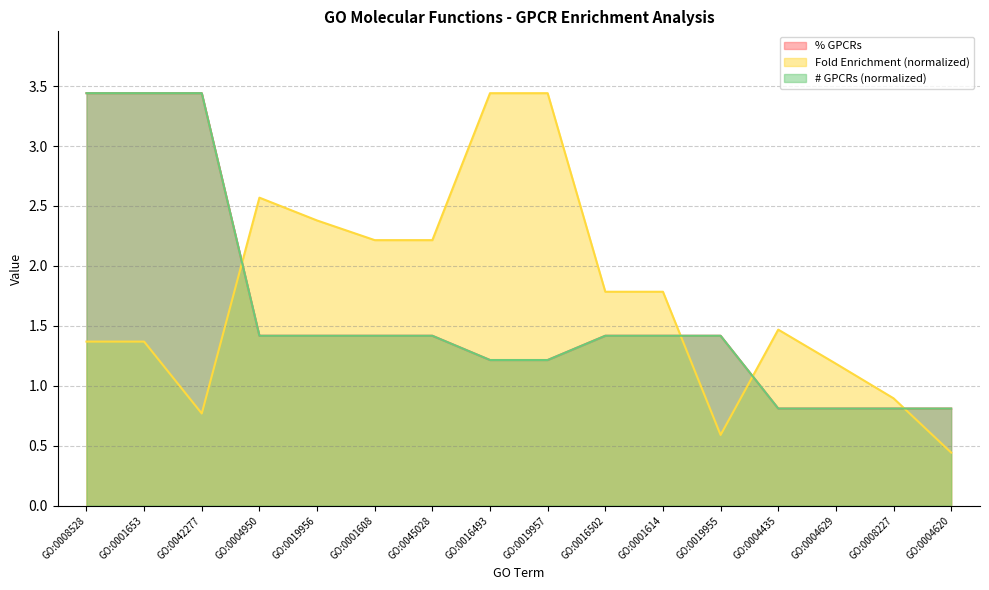

Between GO:0045028 and GO:0004620, which is larger?

GO:0045028